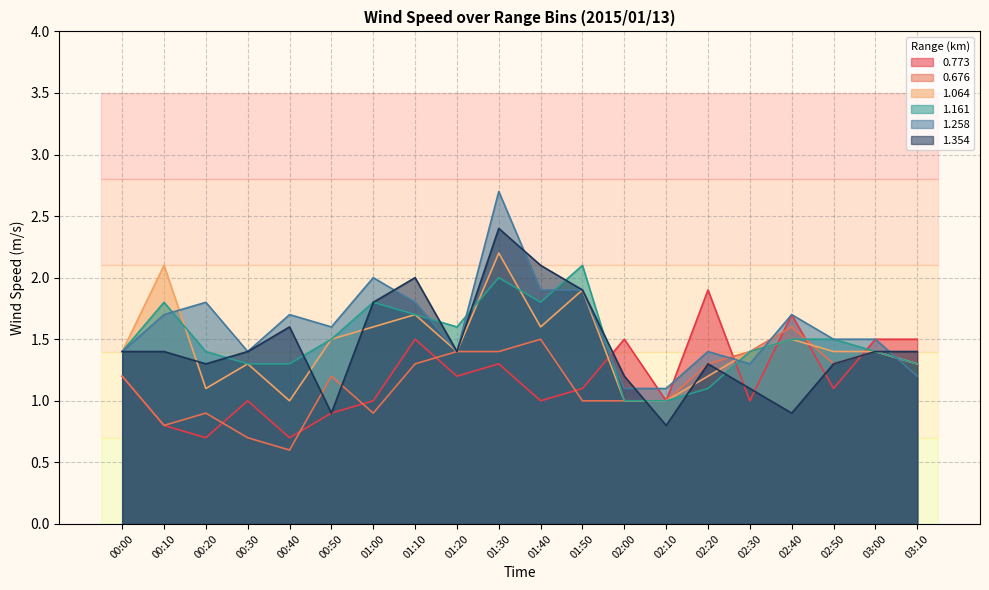

Is it true that 1.161 equals 1.5 at 02:50?

True